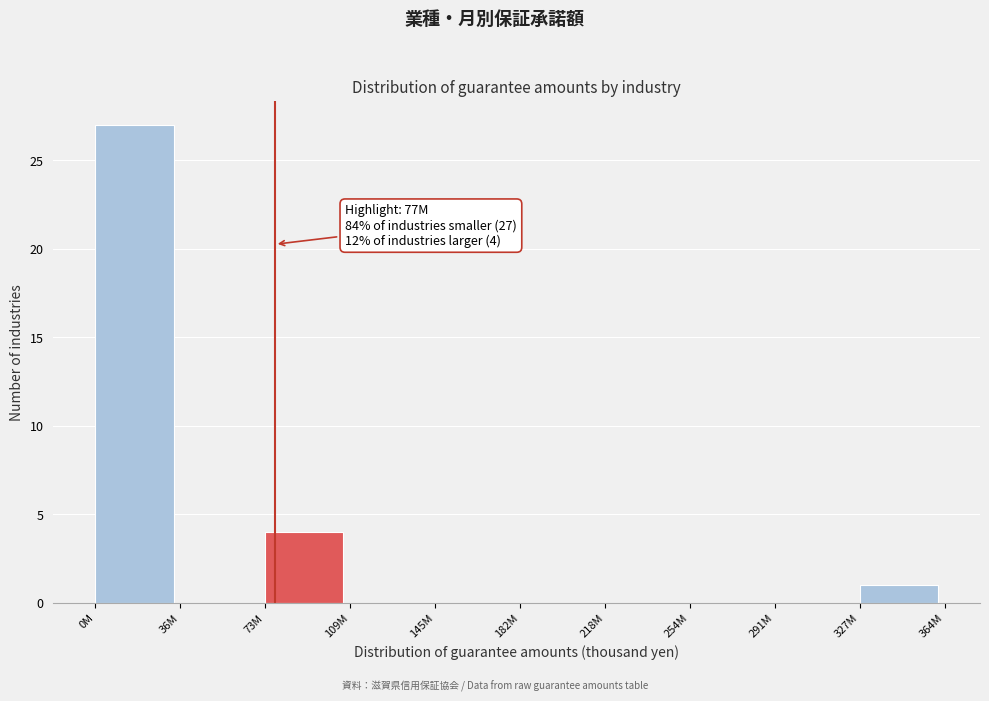

Reading right to left, list all the values displayed in this chart.

327M=1	291M=0	254M=0	218M=0	182M=0	145M=0	109M=0	73M=4	36M=0	0M=27